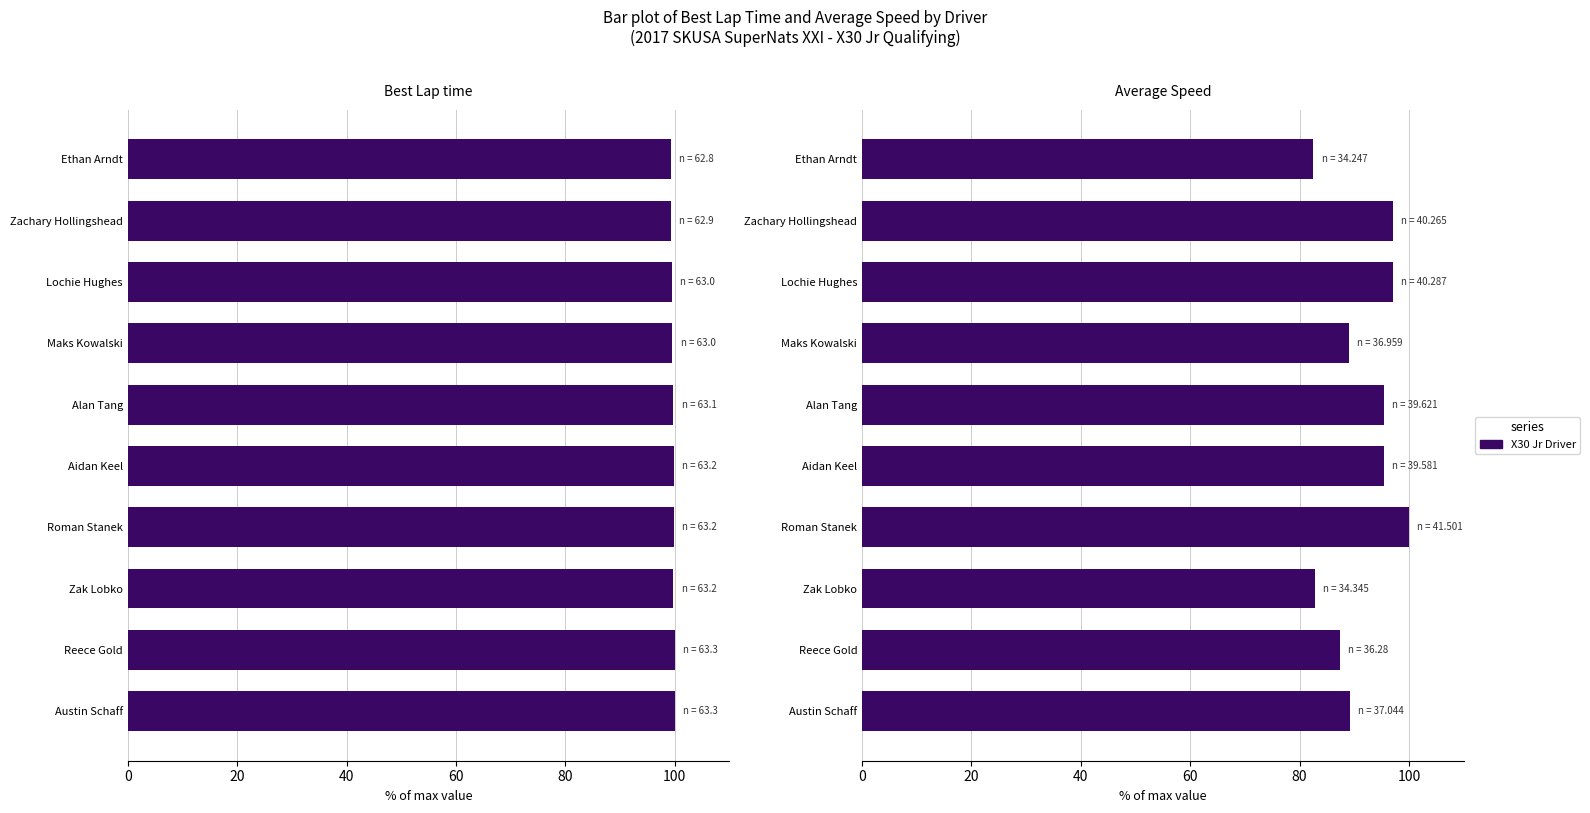

What is the value of the Average Speed bar at the 3rd from the left?

97.1